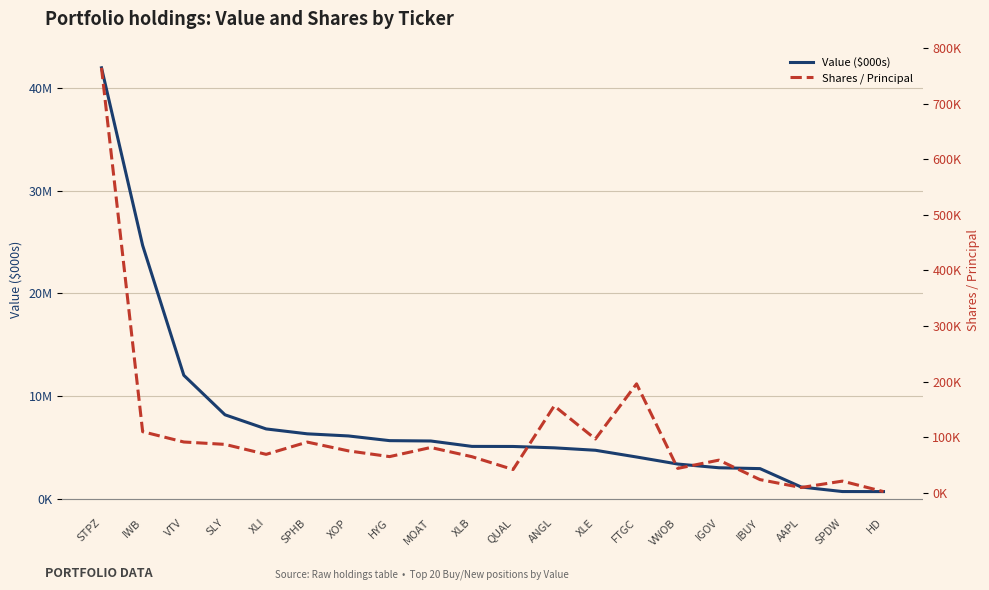

What is the sum of all Shares / Principal values?

2155261